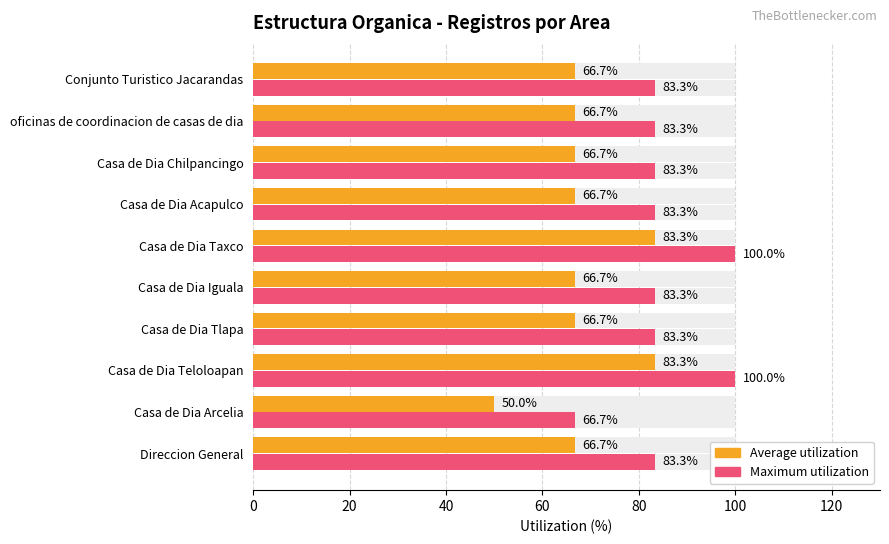

At how many categories does at least one series exceed 95?

2